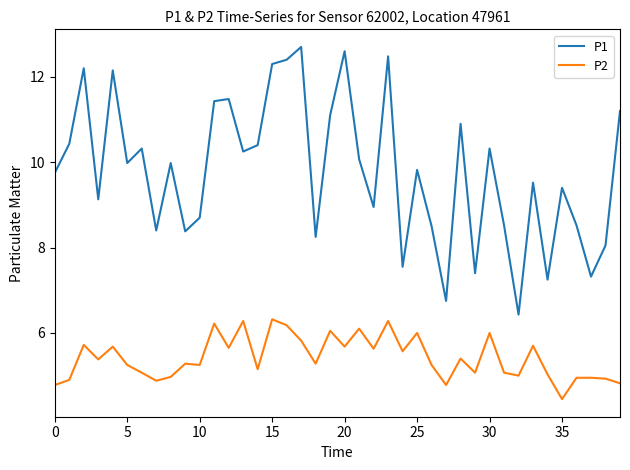

What is the difference between the maximum and minimum values in the P1 series?

6.3